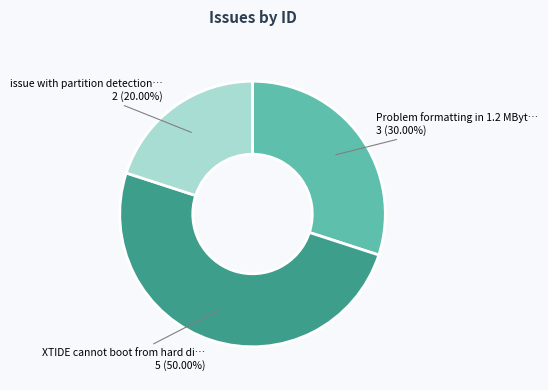

Count the number of slices in the pie.

3